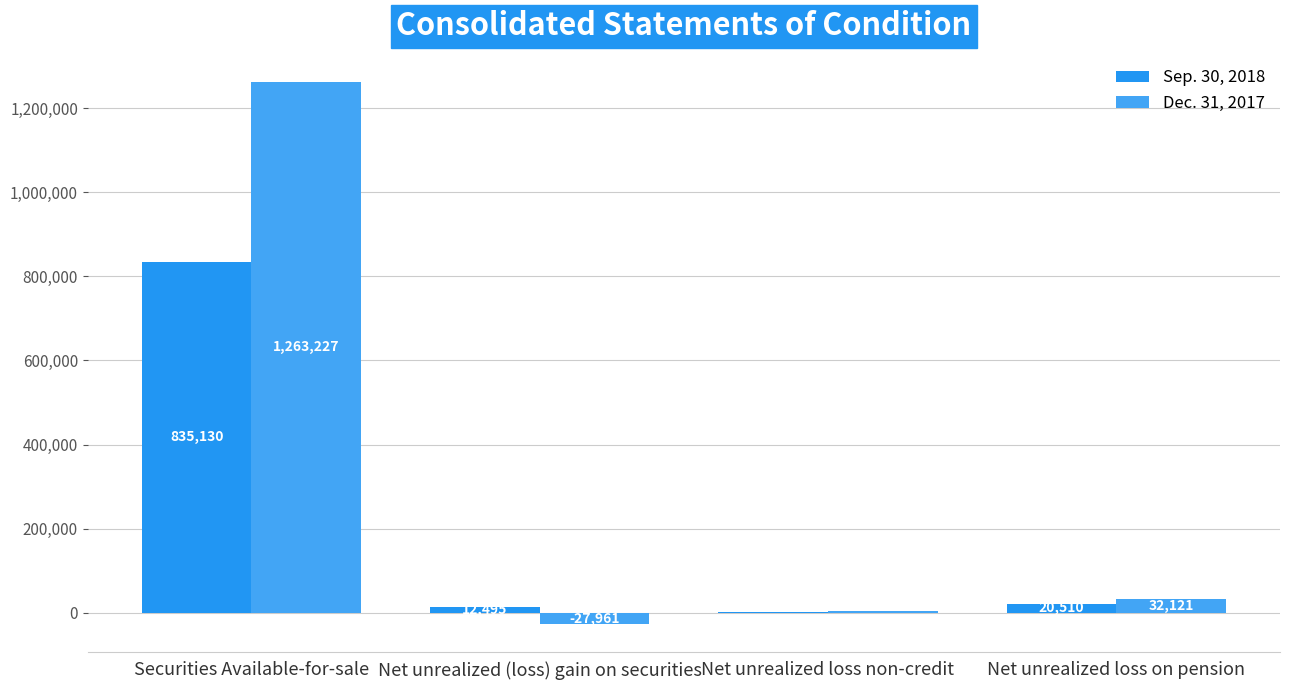

What value does the Sep. 30, 2018 series have at Securities Available-for-sale?

835130